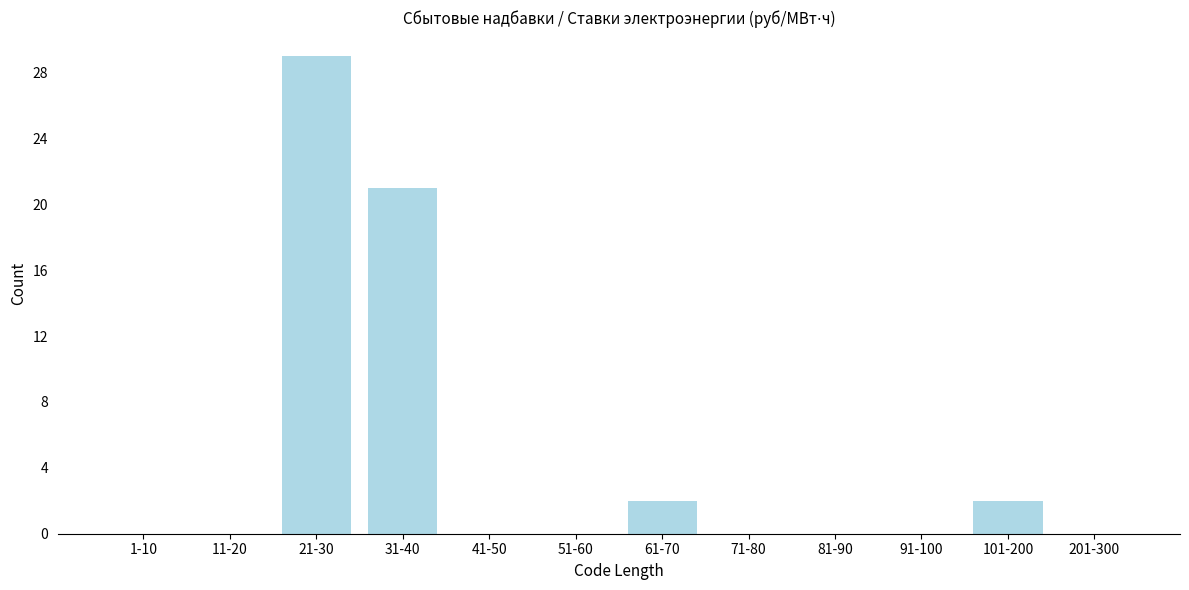

Reading right to left, extract all data points from this chart.

201-300=0	101-200=2	91-100=0	81-90=0	71-80=0	61-70=2	51-60=0	41-50=0	31-40=21	21-30=29	11-20=0	1-10=0